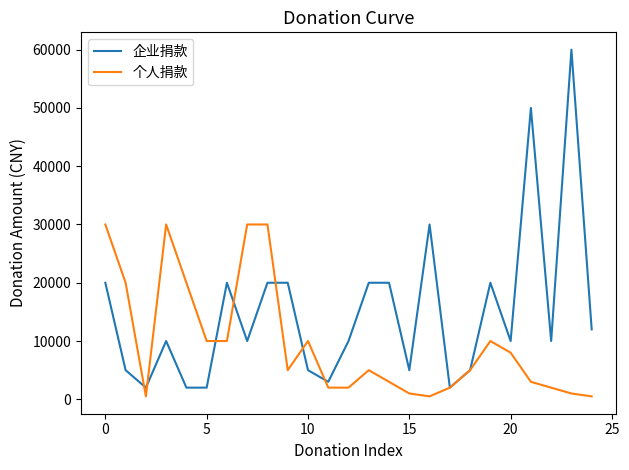

Which series has the largest range (max minus min)?

企业捐款